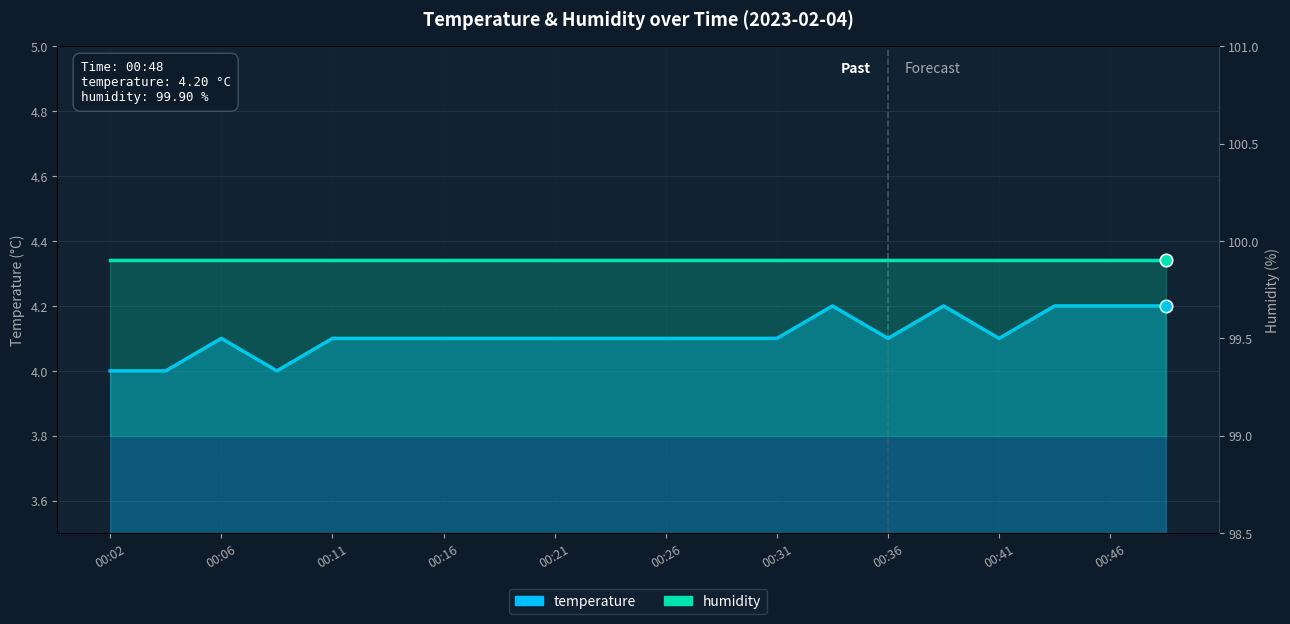

Which series contains the lowest Y value?

temperature